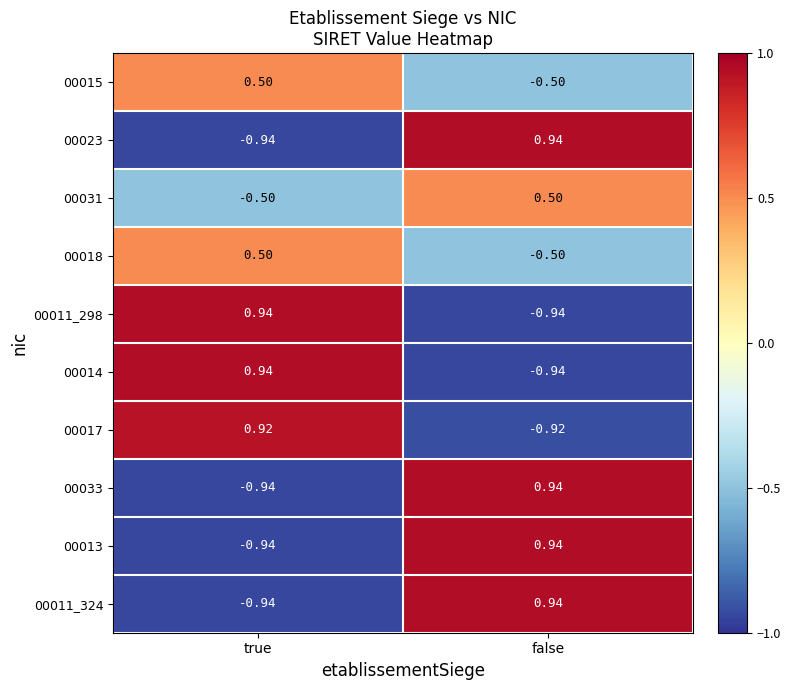

At which label does 00014 reach its minimum?

false